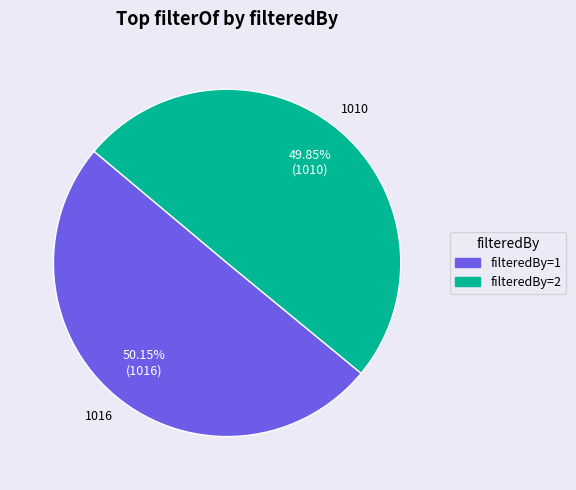

What is the ratio of the value at filteredBy=1 to the value at filteredBy=2?

1.0